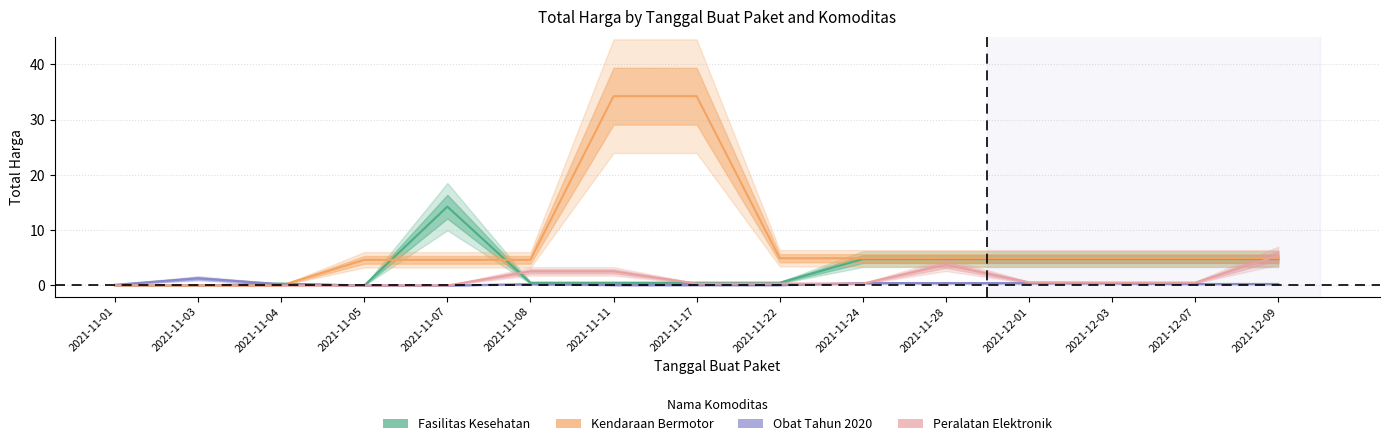

True or false: Fasilitas Kesehatan and Obat Tahun 2020 cross at least once.

True